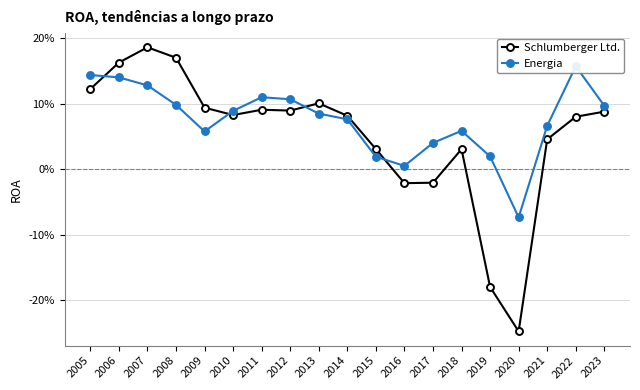

Where is the first local minimum for Energia?

2009